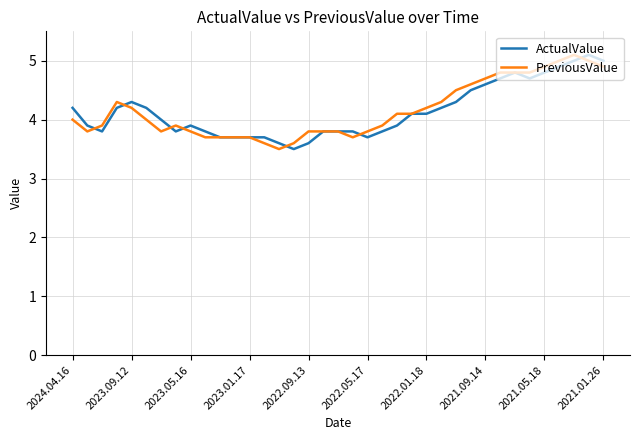

What is the maximum value for PreviousValue?

5.1